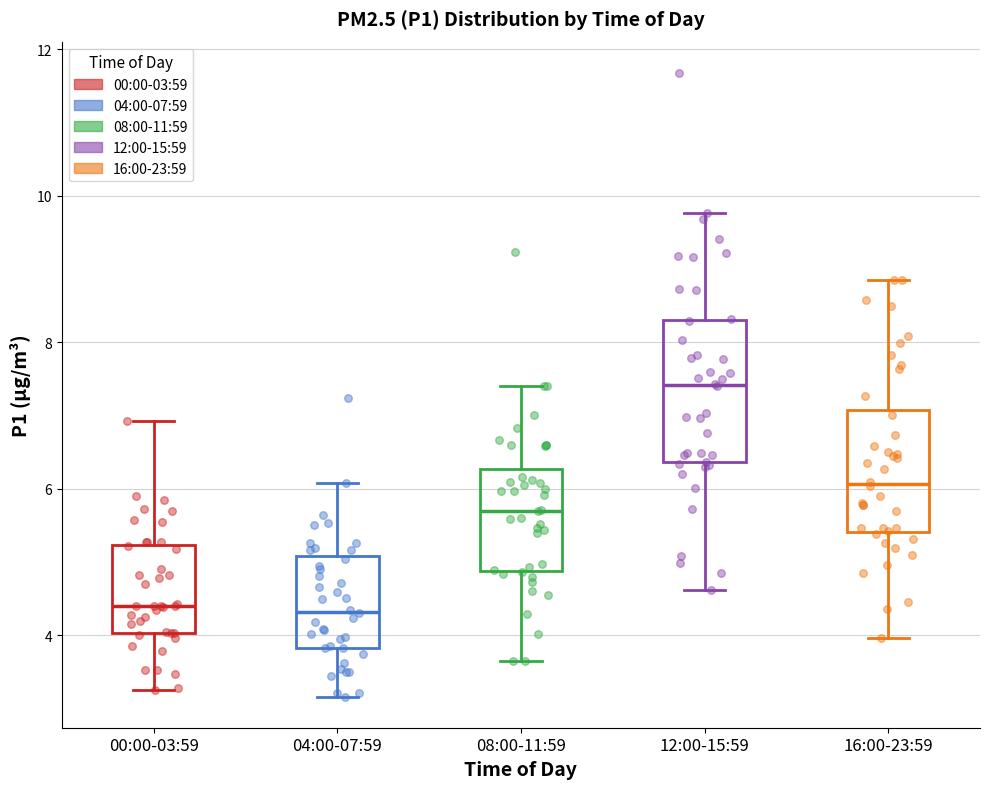

Reading left to right, transcribe this box plot: for each box, give where its median line is, the range the box spans, and where its two whiskers end, as read against the y-axis. The values are not printed on the chart, so give them approximately, as read against the axis.

00:00-03:59: median 4.4, box 4.0 to 5.2, whiskers 3.2 to 7.0
04:00-07:59: median 4.4, box 3.8 to 5.0, whiskers 3.2 to 6.0
08:00-11:59: median 5.8, box 4.8 to 6.2, whiskers 3.6 to 7.4
12:00-15:59: median 7.4, box 6.4 to 8.4, whiskers 4.6 to 9.8
16:00-23:59: median 6.0, box 5.4 to 7.0, whiskers 4.0 to 8.8